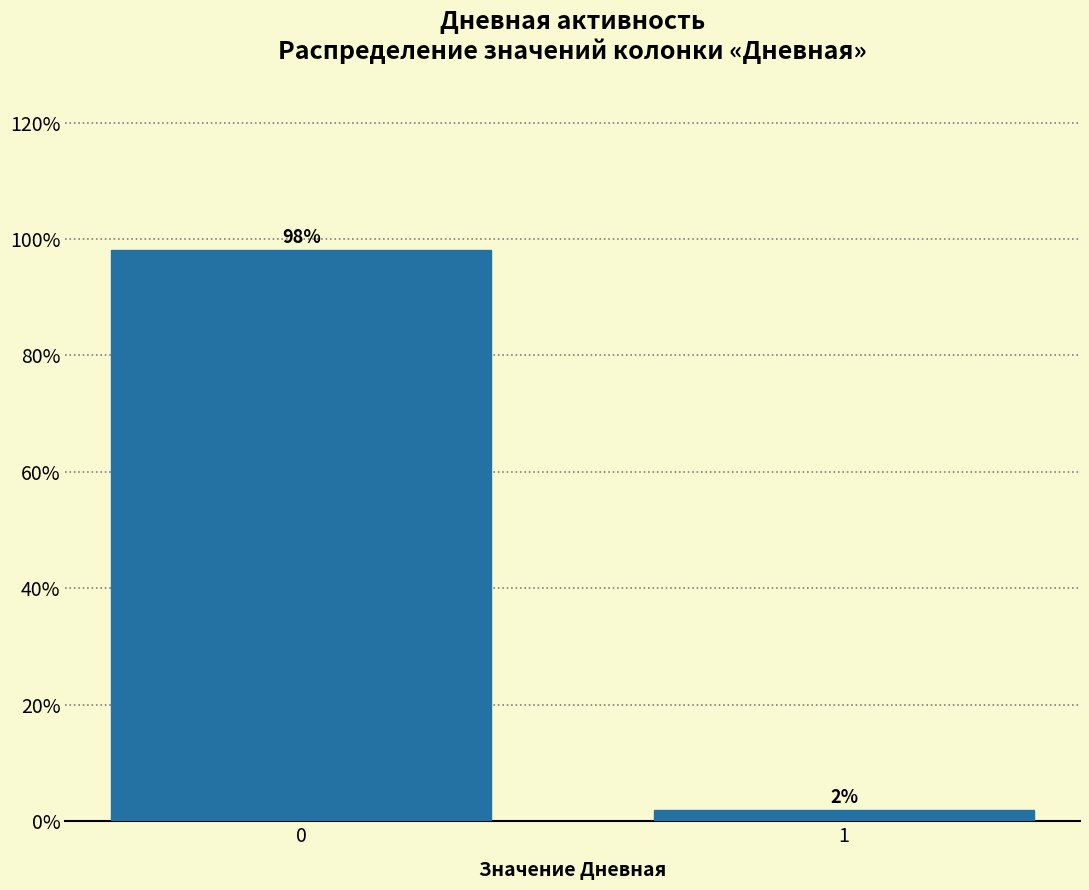

What is the average value?

50.0